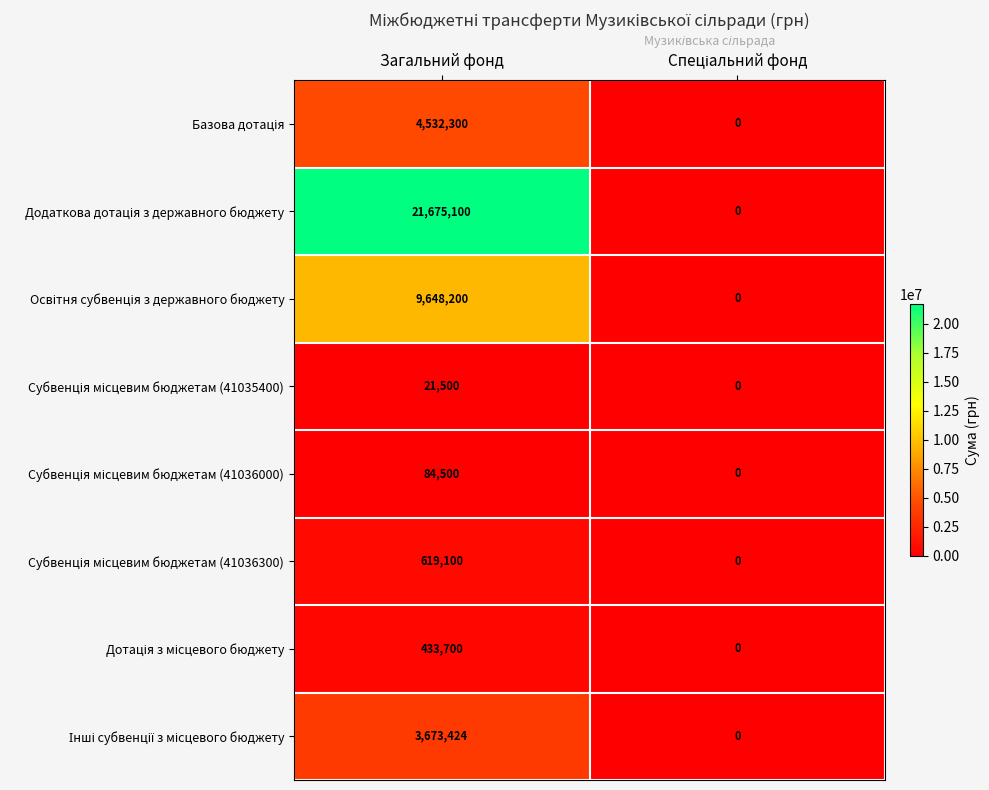

What is the greatest value displayed?

21675100